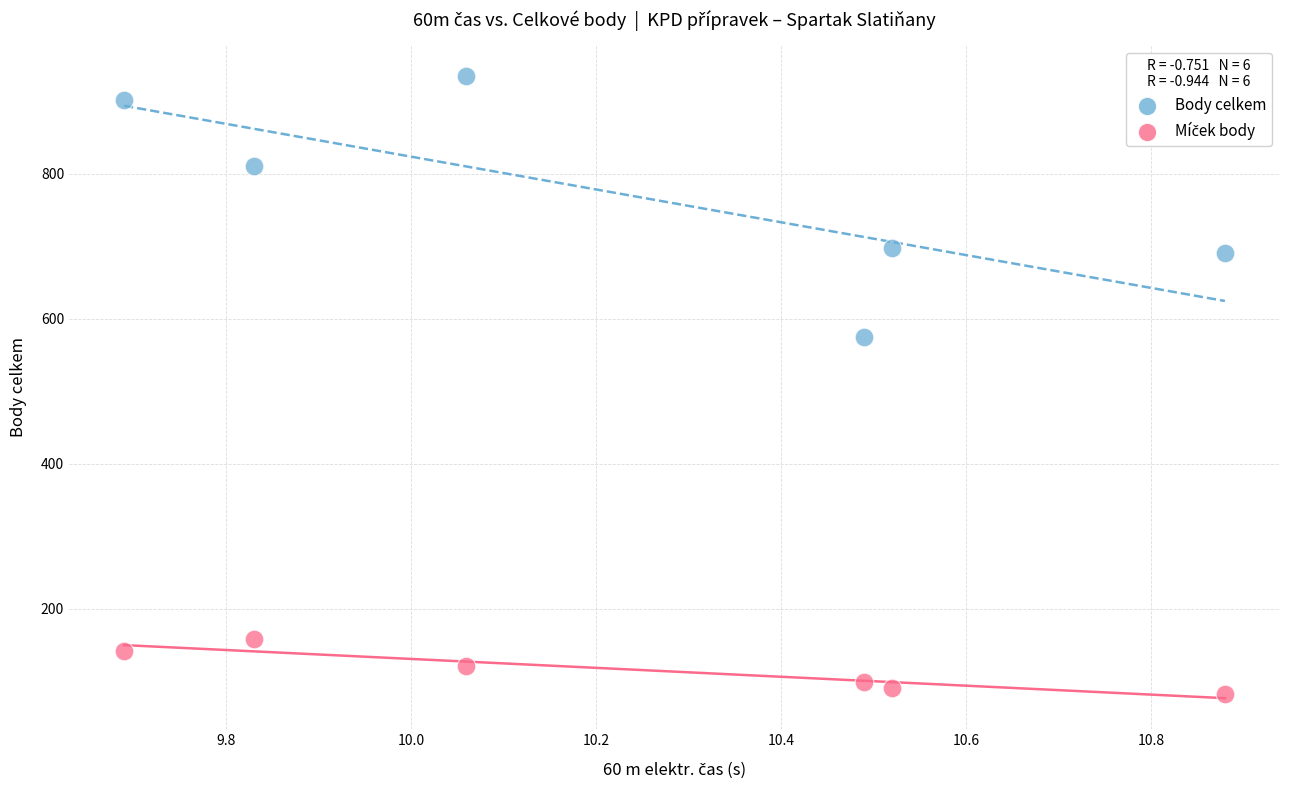

Which series reaches the maximum Y coordinate?

Body celkem